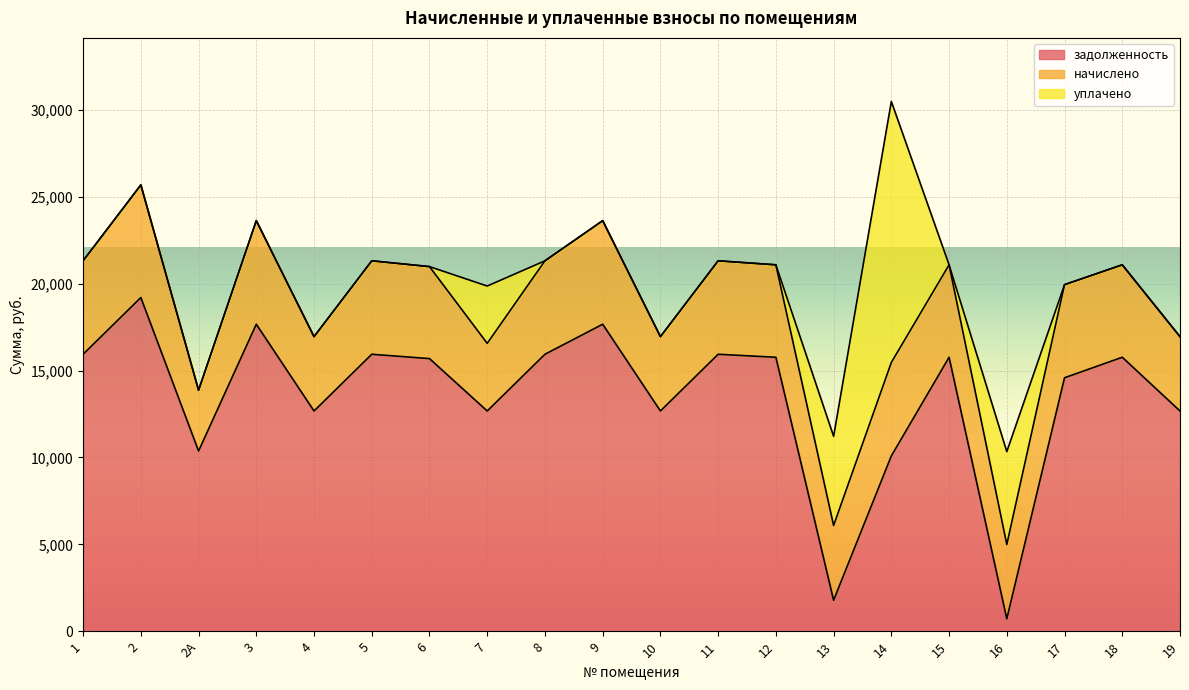

Rank the series by their average value, from lowest to highest.

уплачено, начислено, задолженность